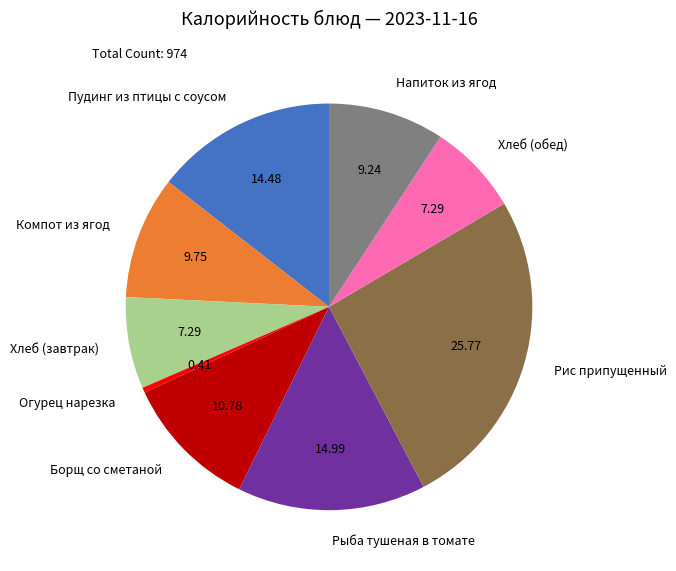

Do Борщ со сметаной and Пудинг из птицы с соусом together represent more than half of the pie?

No